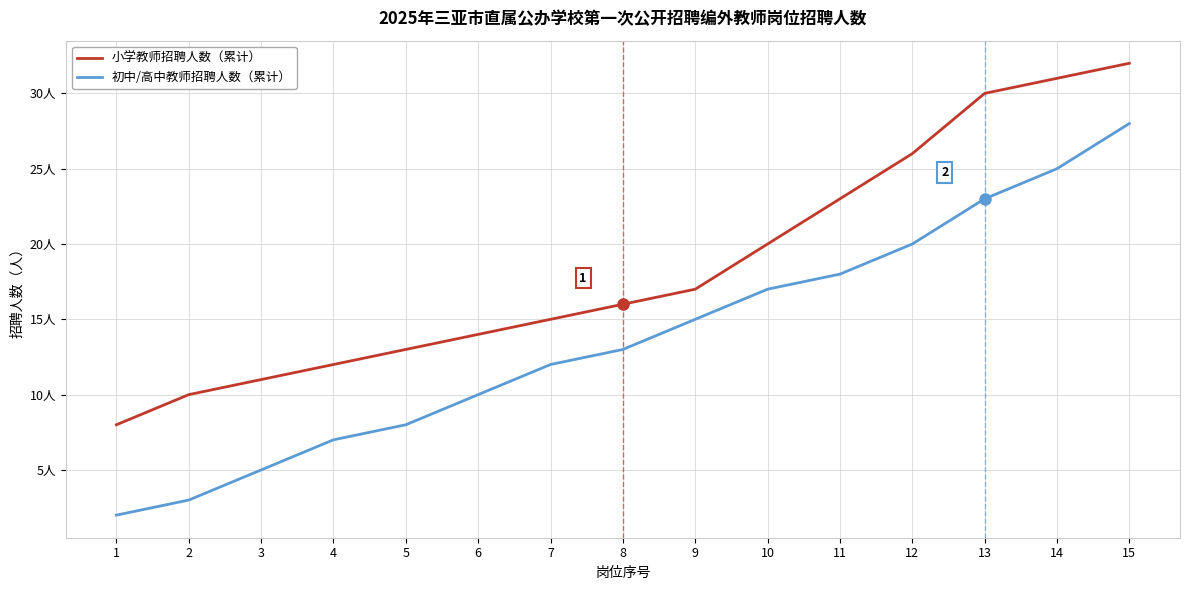

What are all the series names shown in the legend?

小学教师招聘人数（累计）, 初中/高中教师招聘人数（累计）